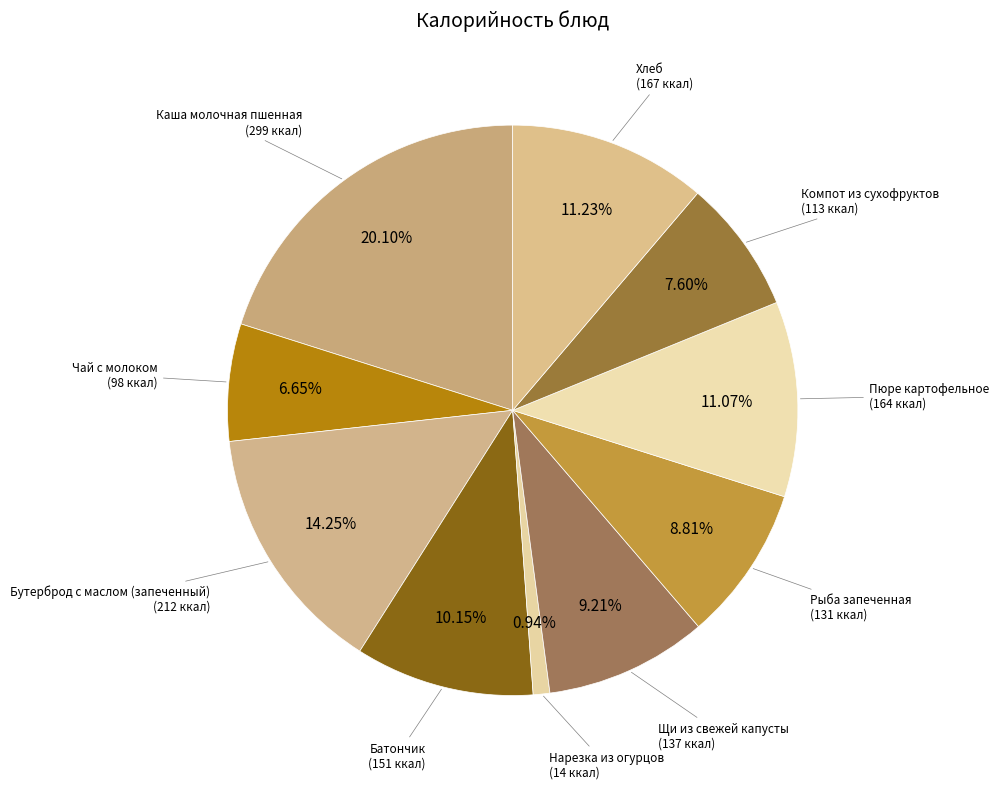

Which category has the biggest portion of the pie?

Каша молочная пшенная